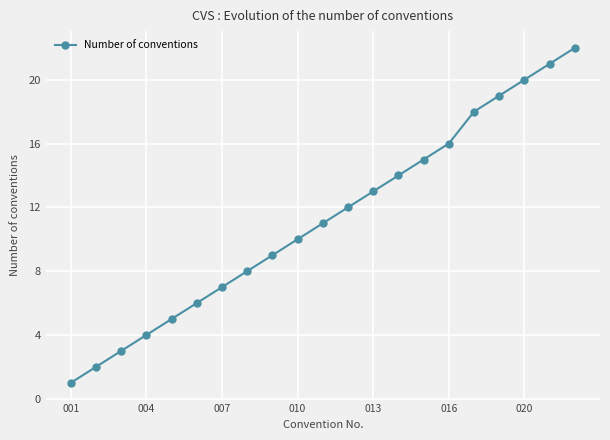

What is the sum of all values?

236